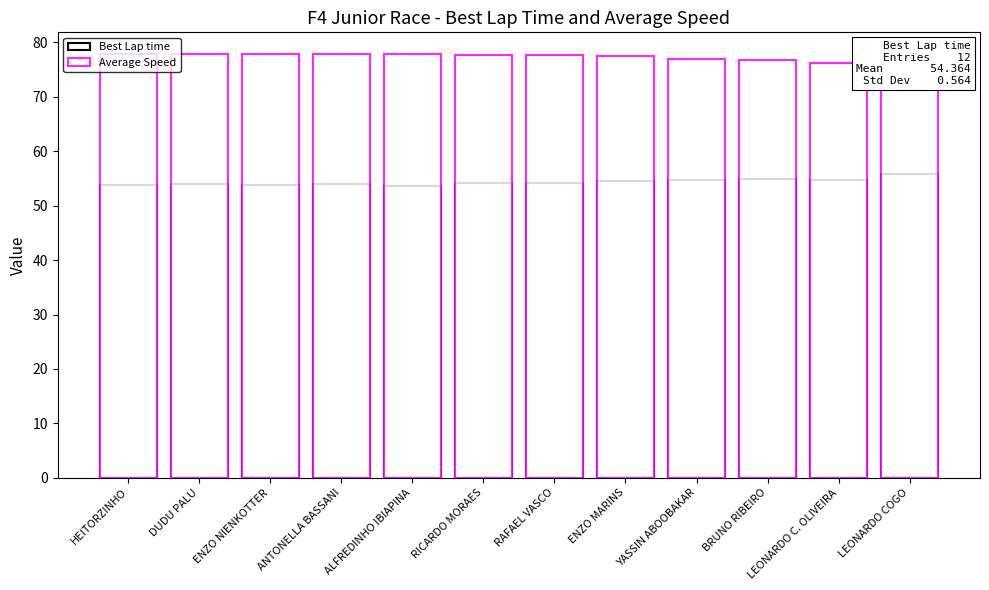

Between ANTONELLA BASSANI and ENZO MARINS, which series saw the biggest shift?

Best Lap time